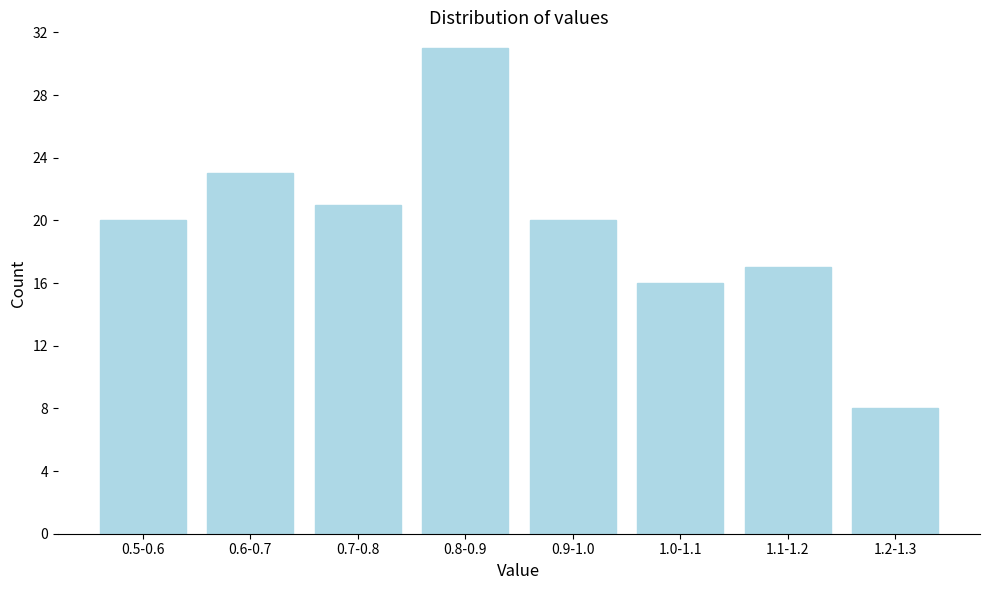

Reading right to left, transcribe all the data shown in this chart.

1.2-1.3=8	1.1-1.2=17	1.0-1.1=16	0.9-1.0=20	0.8-0.9=31	0.7-0.8=21	0.6-0.7=23	0.5-0.6=20